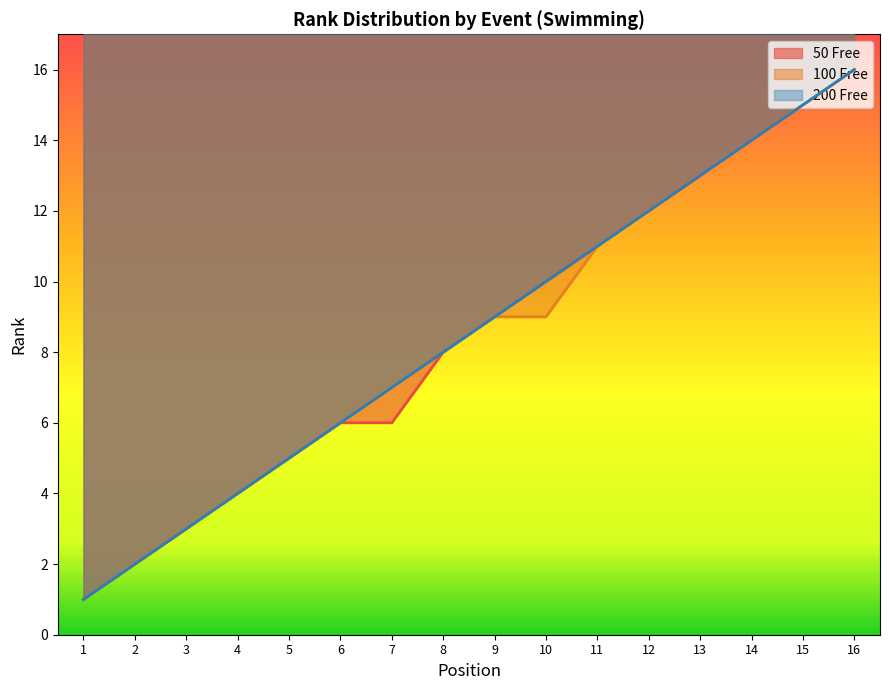

Which series has the largest range (max minus min)?

50 Free